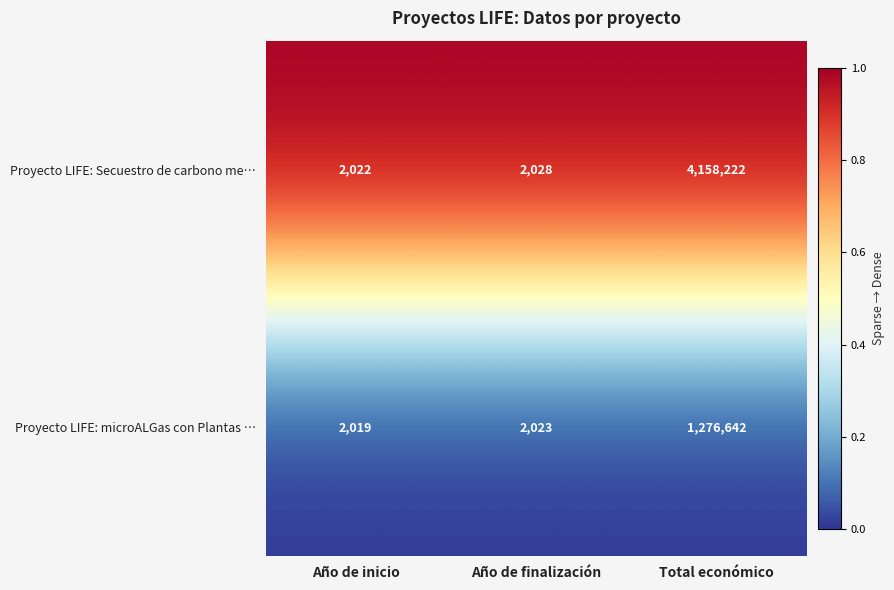

List the series in order of their peak value, lowest first.

Proyecto LIFE: microALGas con Plantas …, Proyecto LIFE: Secuestro de carbono me…